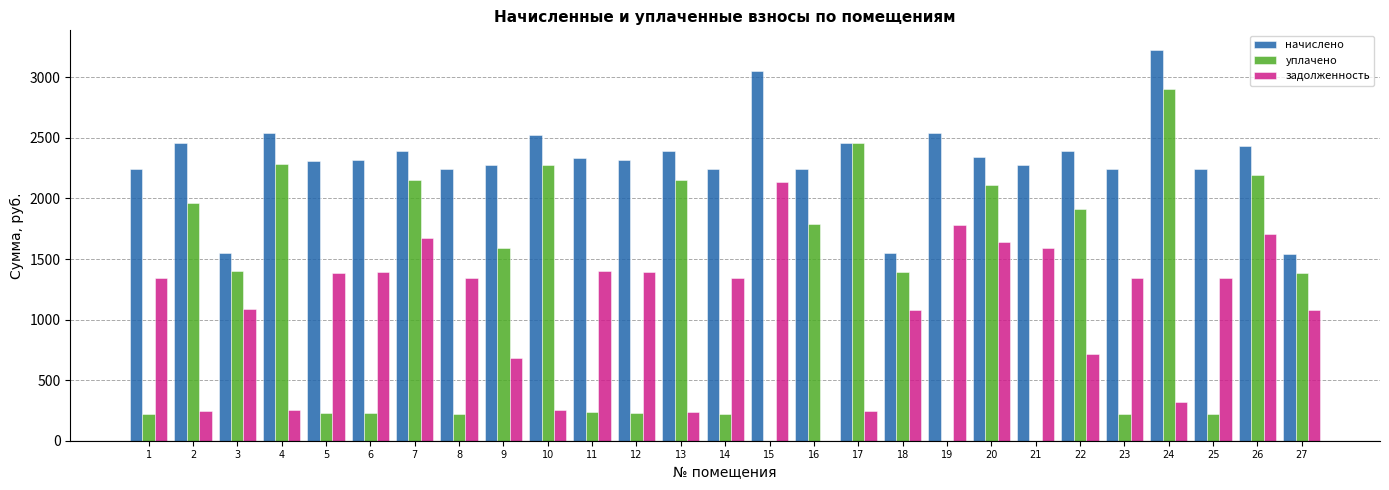

The value of начислено at 26 is 4089.5. True or false?

False